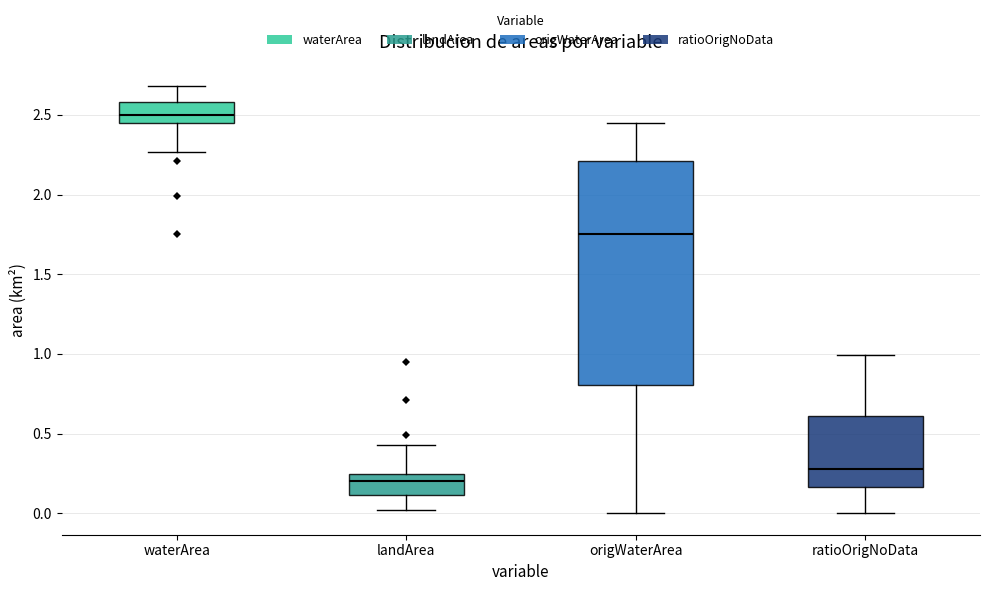

Which box has the highest median line?

waterArea